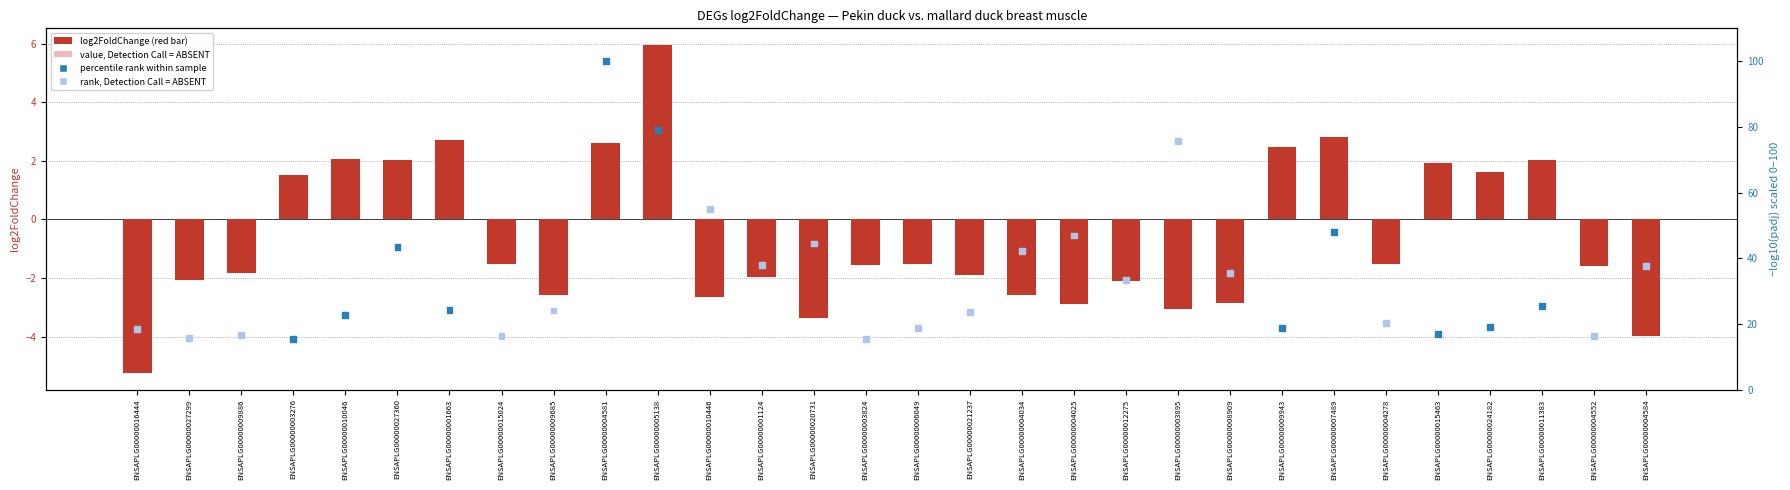

Which series has the largest total across all categories?

percentile rank (-log10 padj)